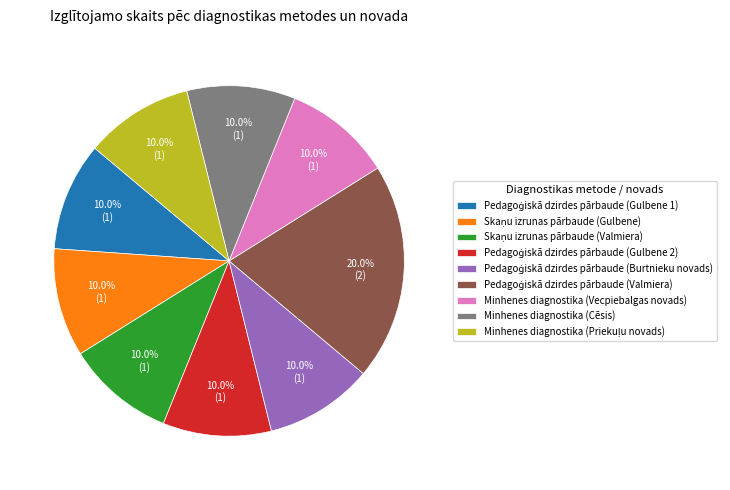

Is there any slice that represents more than half of the pie?

No